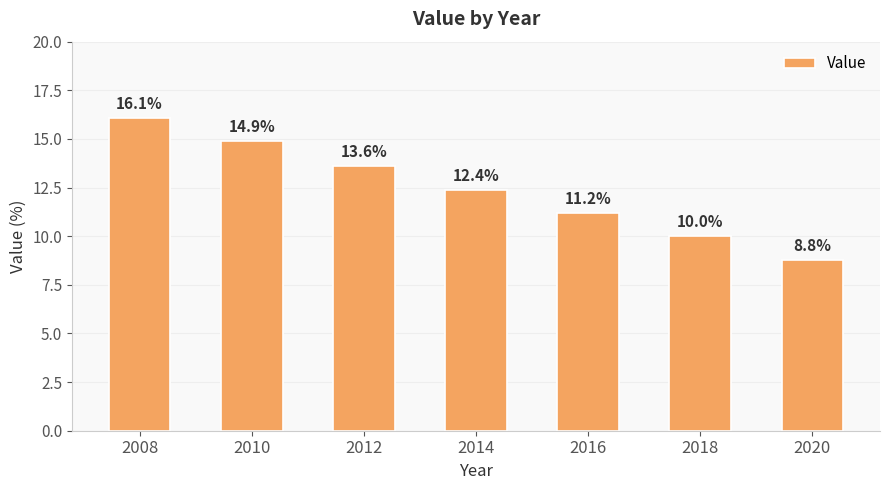

How many bars are there in total?

7